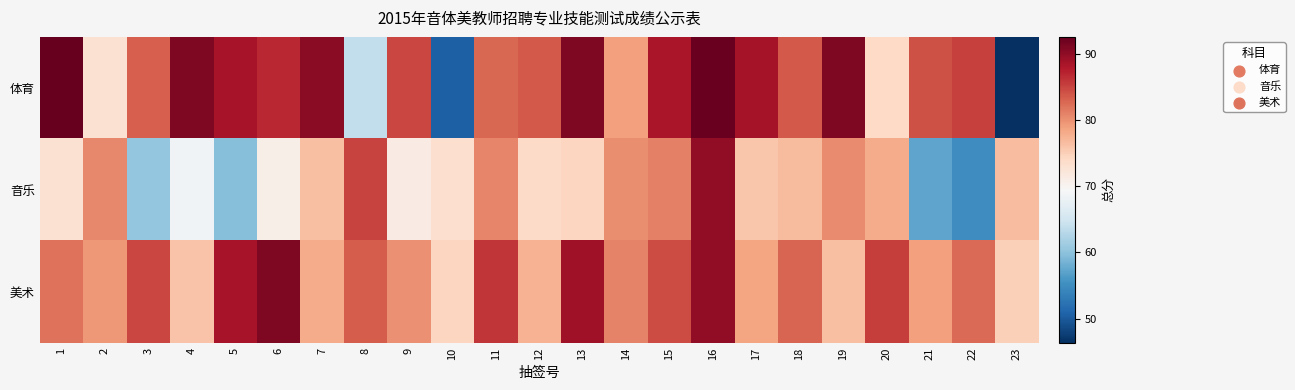

Which series has the largest total across all categories?

美术